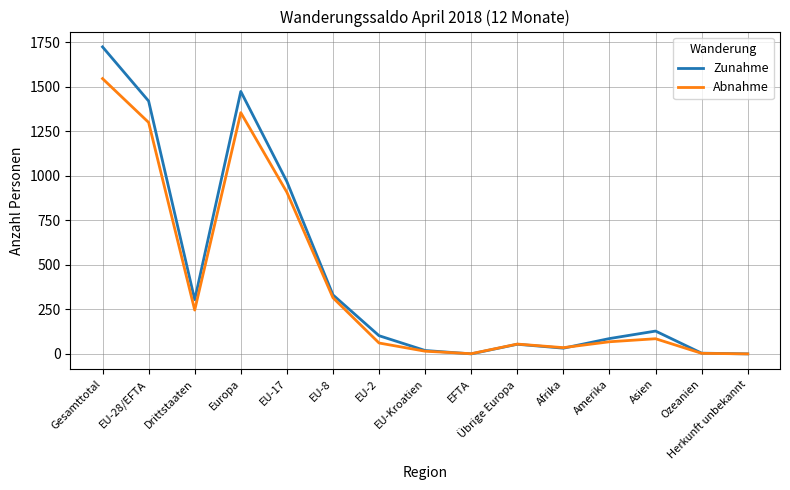

At which category is the sum across all series the highest?

Gesamttotal